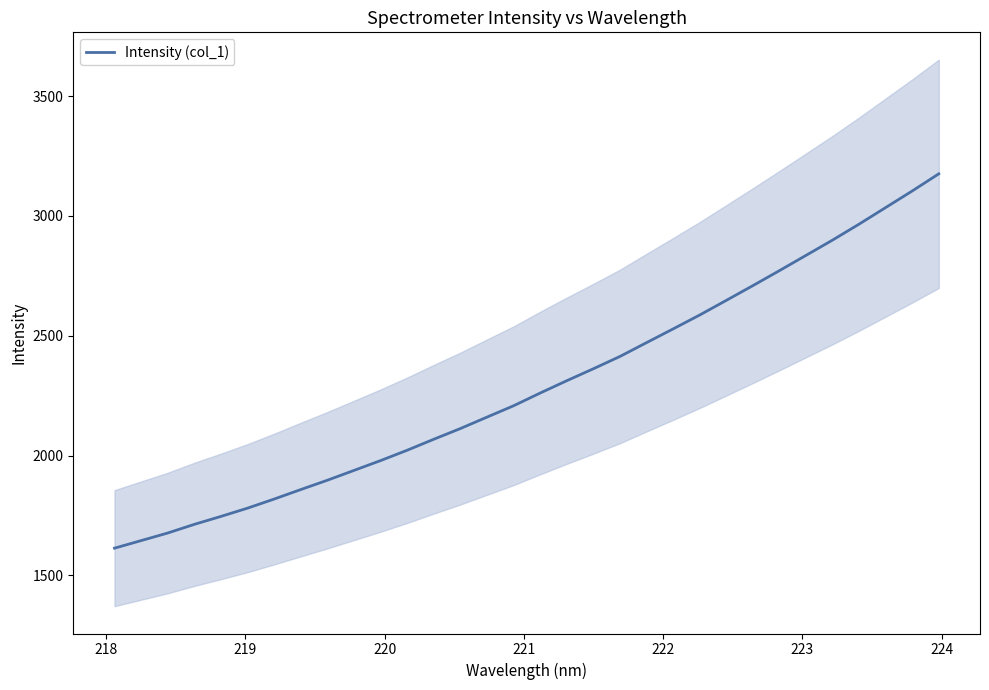

How many categories are shown in the chart?

32